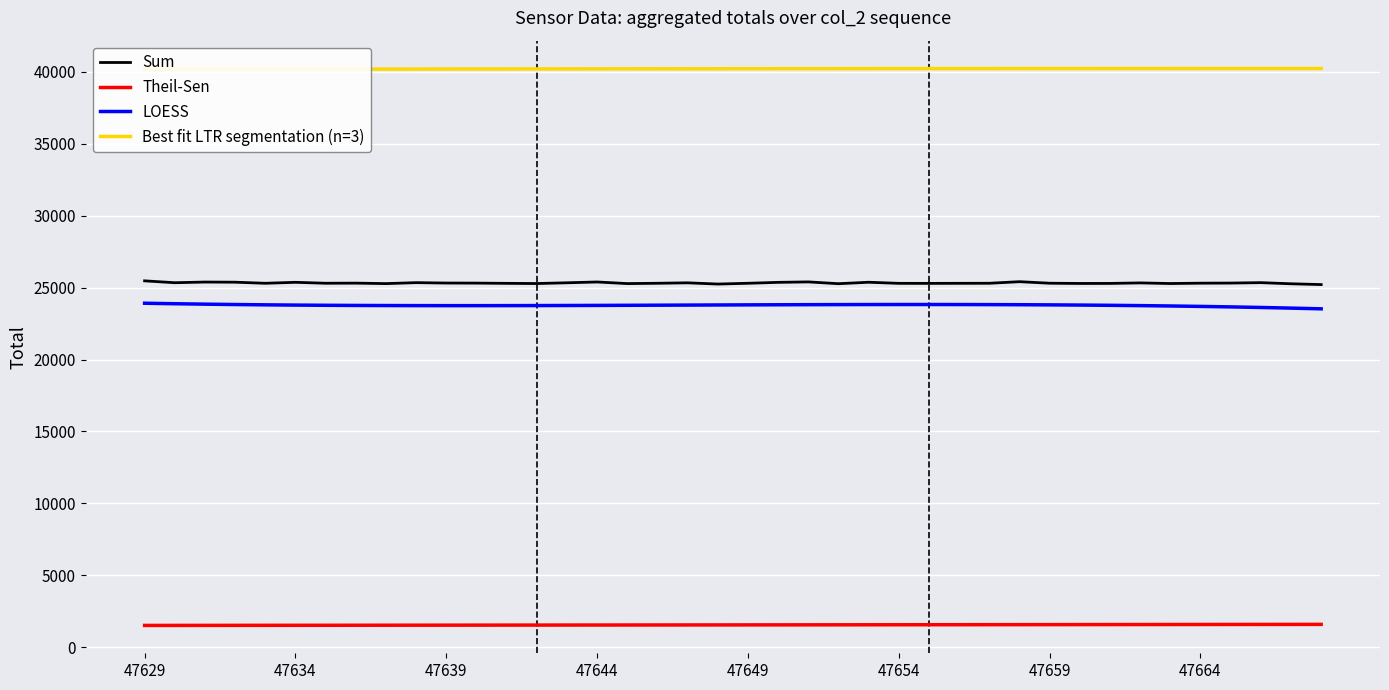

True or false: Sum has a value of 37216.1 at 47629.

False